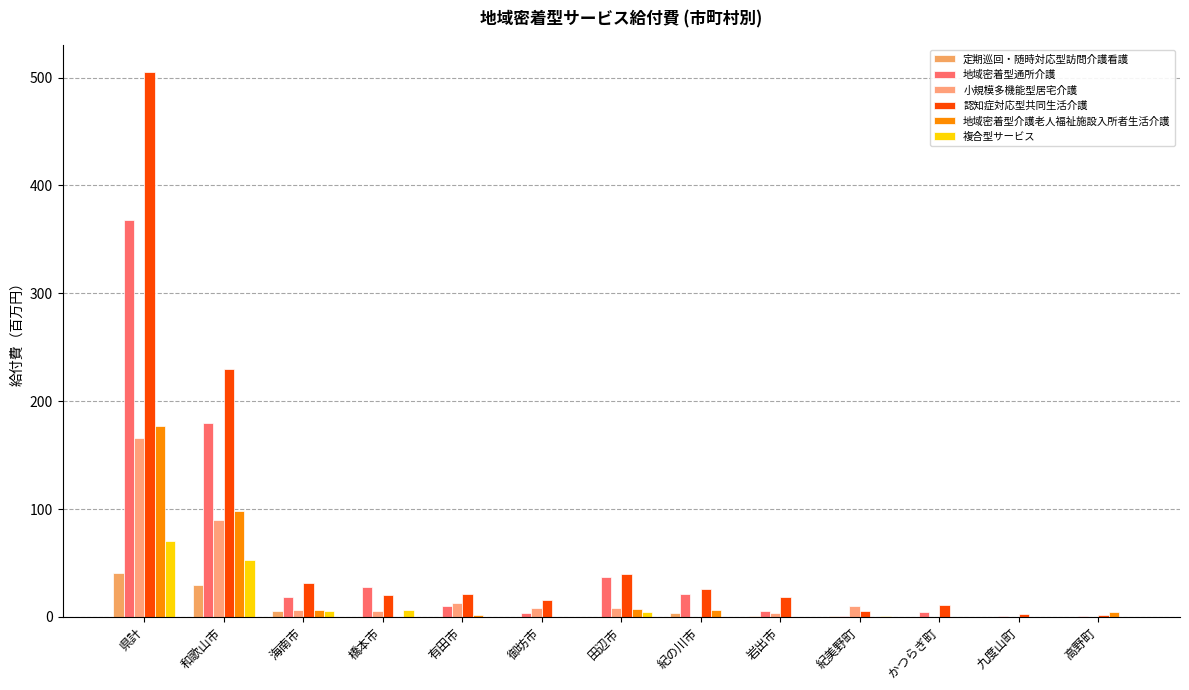

Count the number of categories in the chart.

13